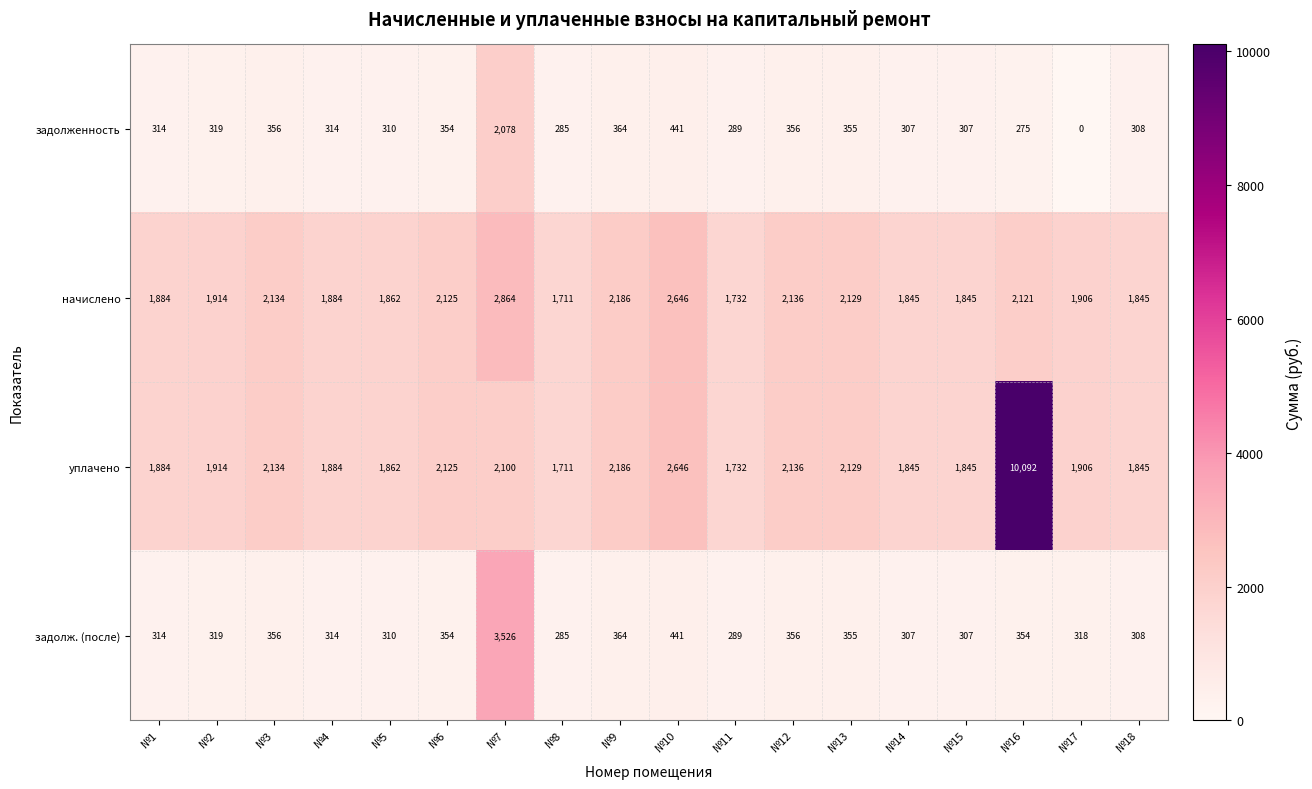

Which category has the highest value across all series?

№16